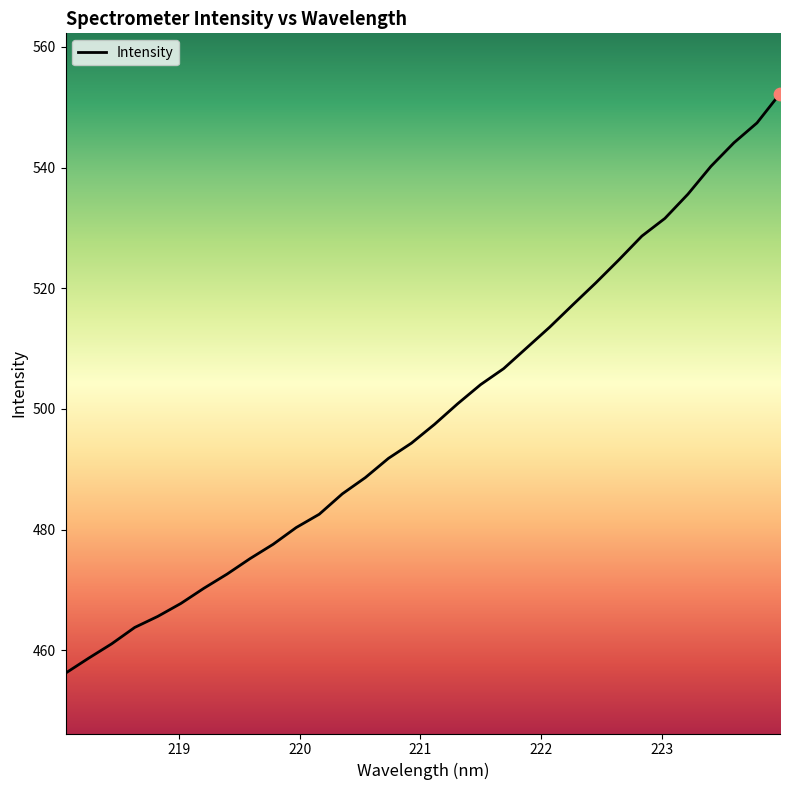

What is the maximum value shown in the chart?

552.2